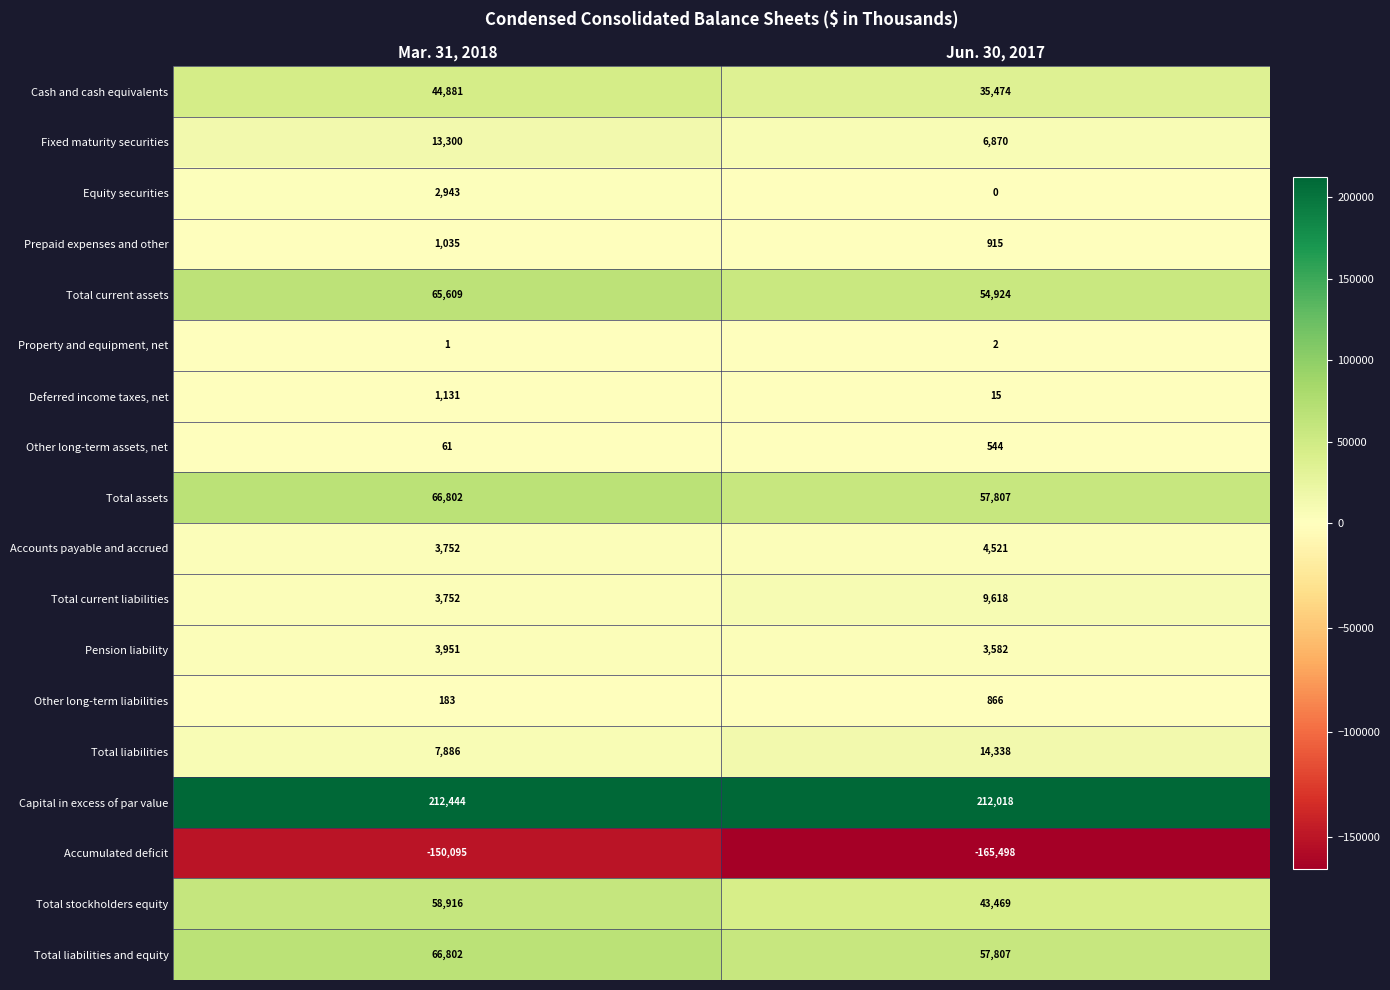

Is the value of Accounts payable and accrued at Jun. 30, 2017 greater than the value of Equity securities at Mar. 31, 2018?

Yes